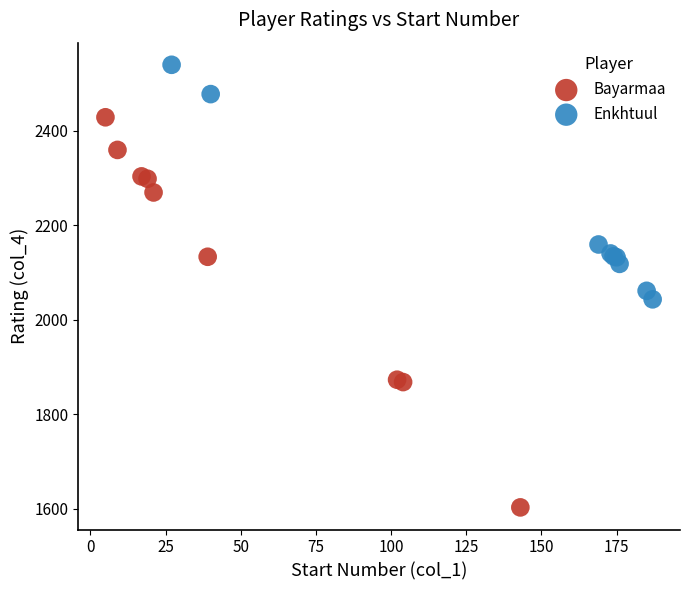

Which series has the widest spread of Y values?

Bayarmaa